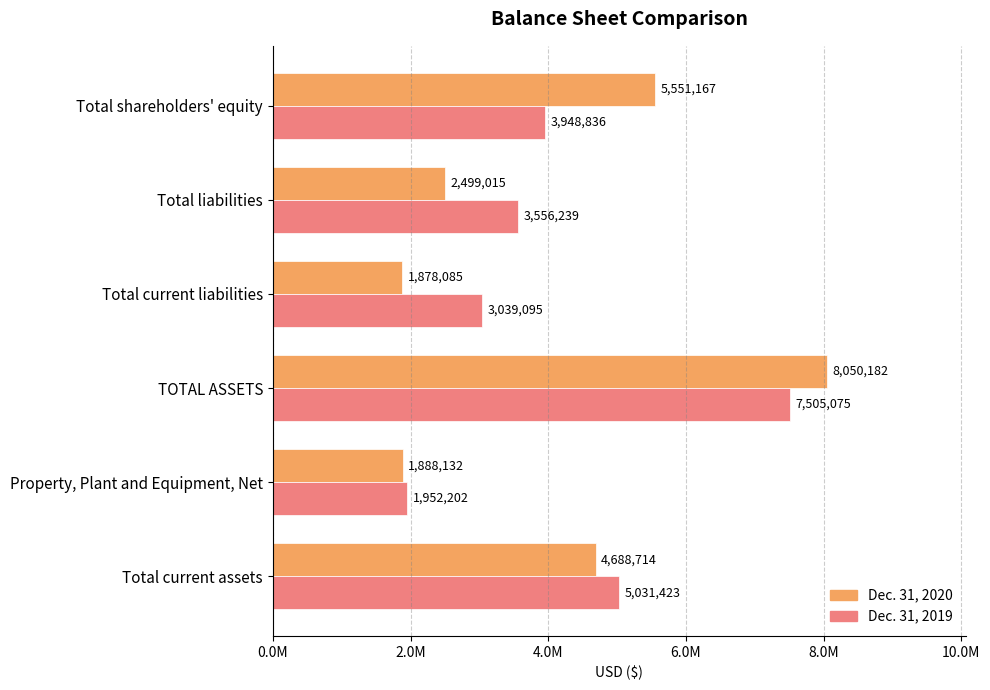

What is the difference between the second highest and second lowest values in the Dec. 31, 2020 series?

3663035